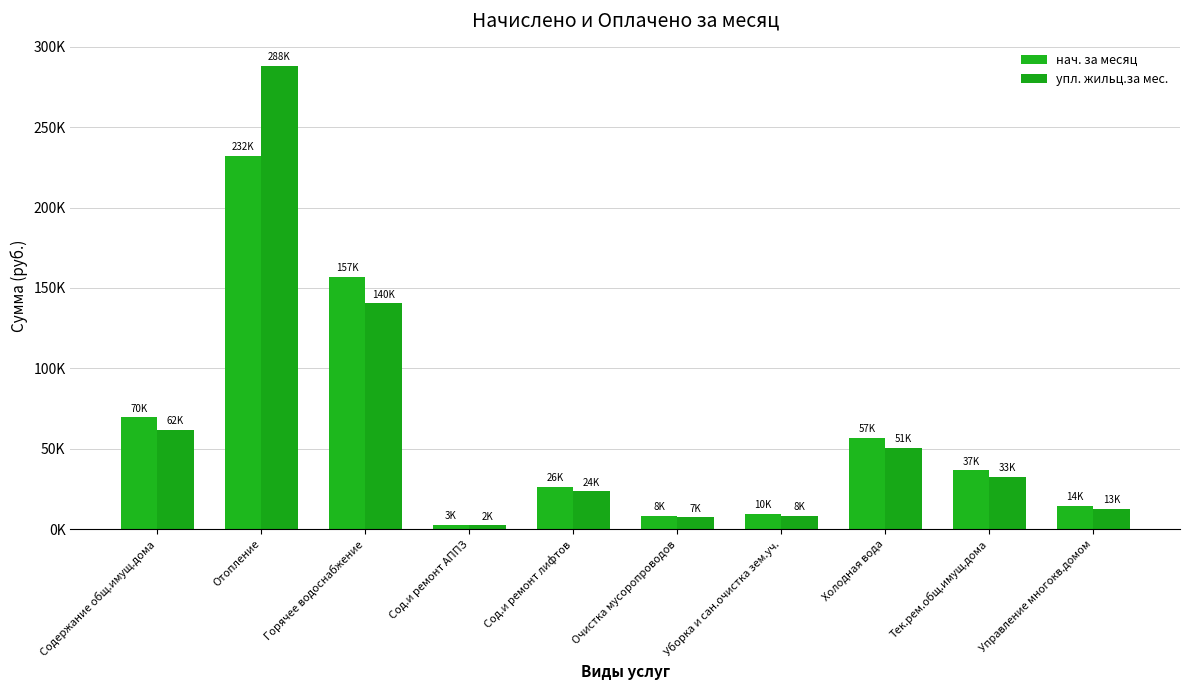

List the labels in order of упл. жильц.за мес. value, smallest first.

Сод.и ремонт АППЗ, Очистка мусоропроводов, Уборка и сан.очистка зем.уч., Управление многокв.домом, Сод.и ремонт лифтов, Тек.рем.общ.имущ.дома, Холодная вода, Содержание общ.имущ.дома, Горячее водоснабжение, Отопление